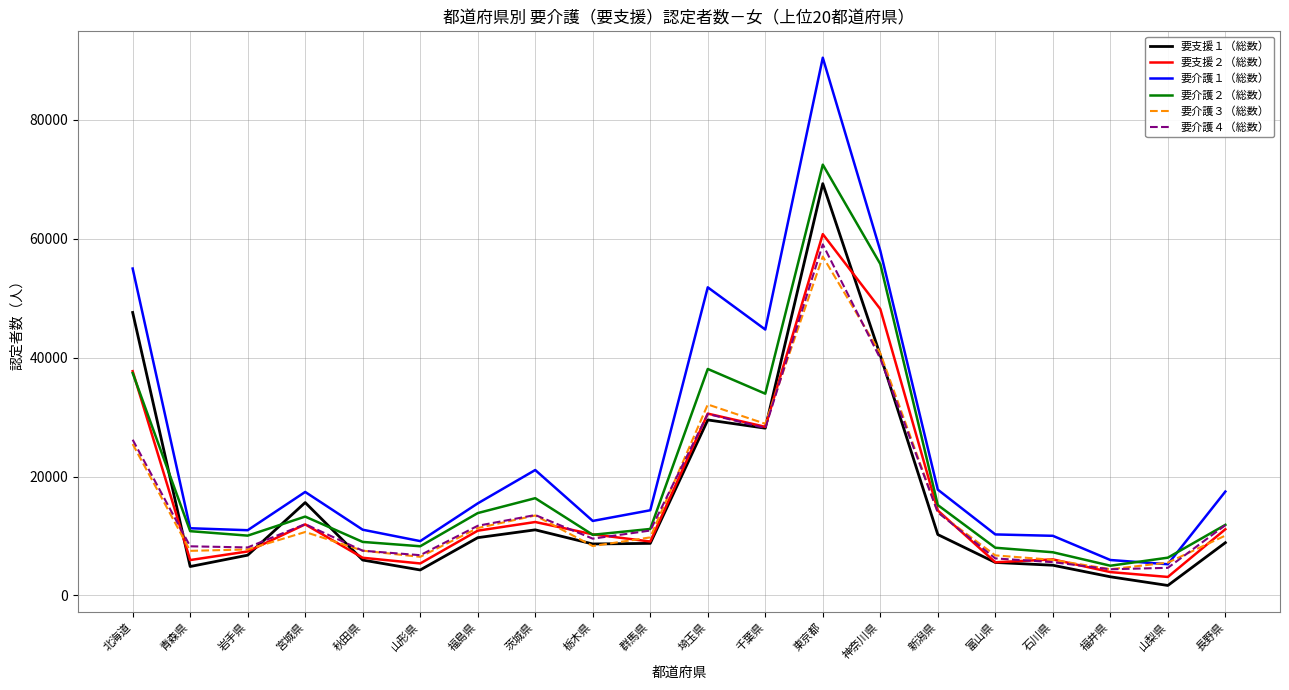

In 要支援１（総数）, how many points are lower than both neighbors (excluding endpoints)?

5